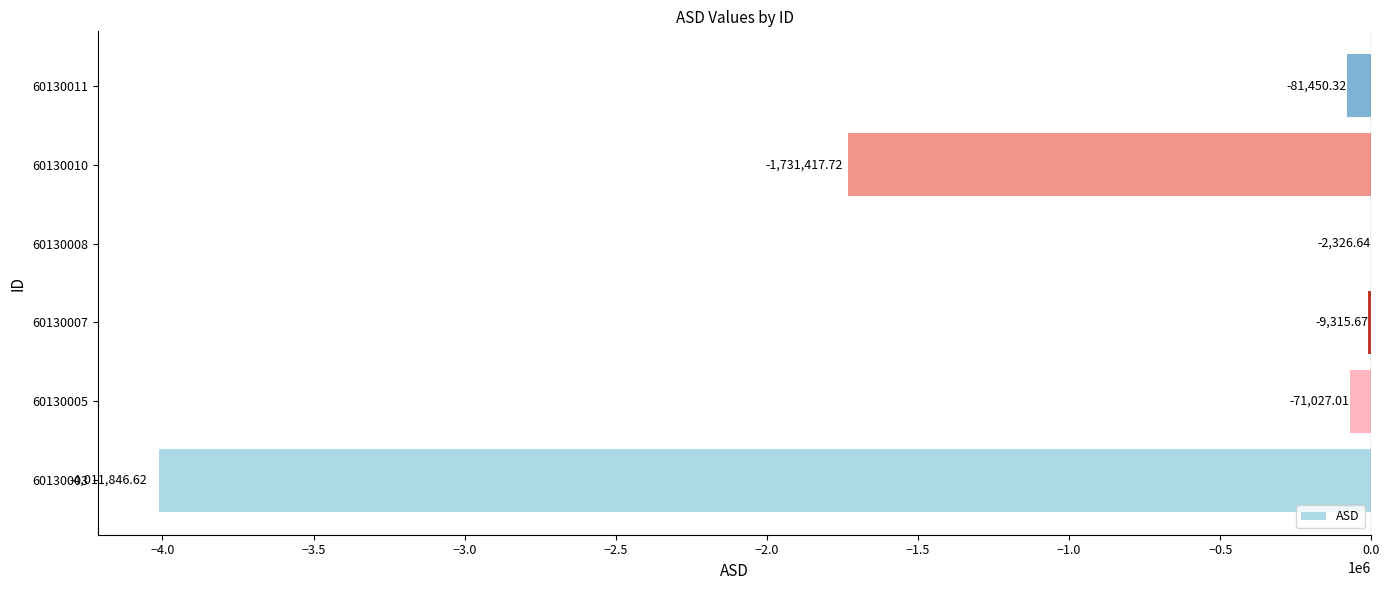

What is the sum of all values?

-5907384.0